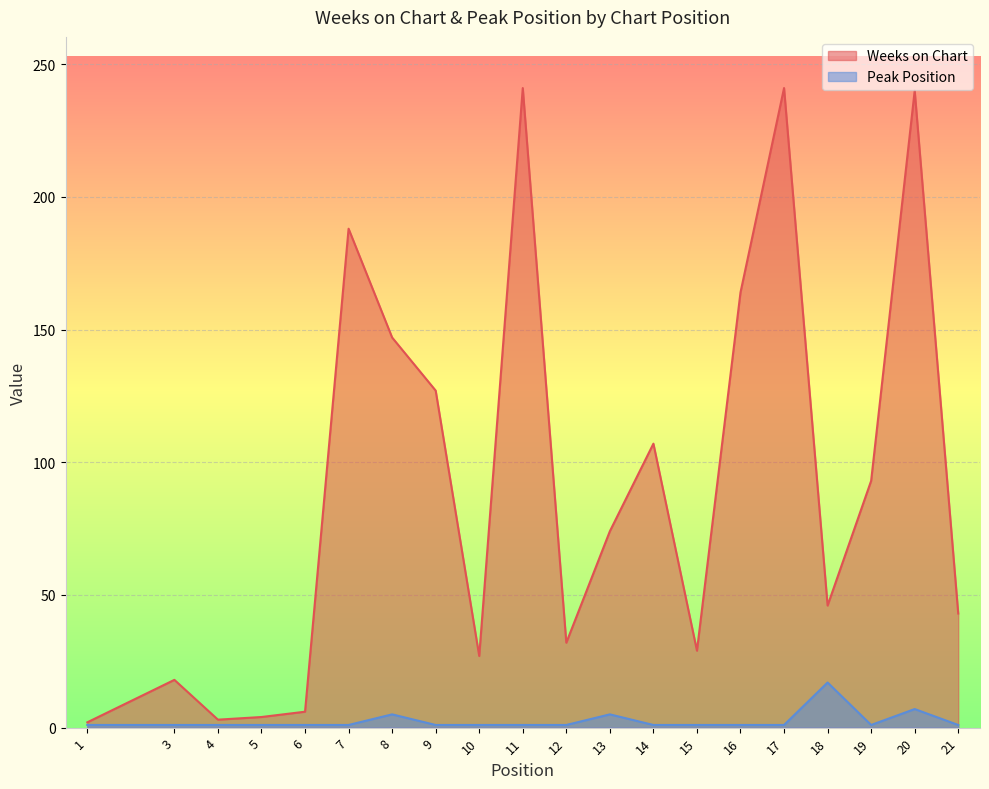

At how many categories does at least one series exceed 7?

16